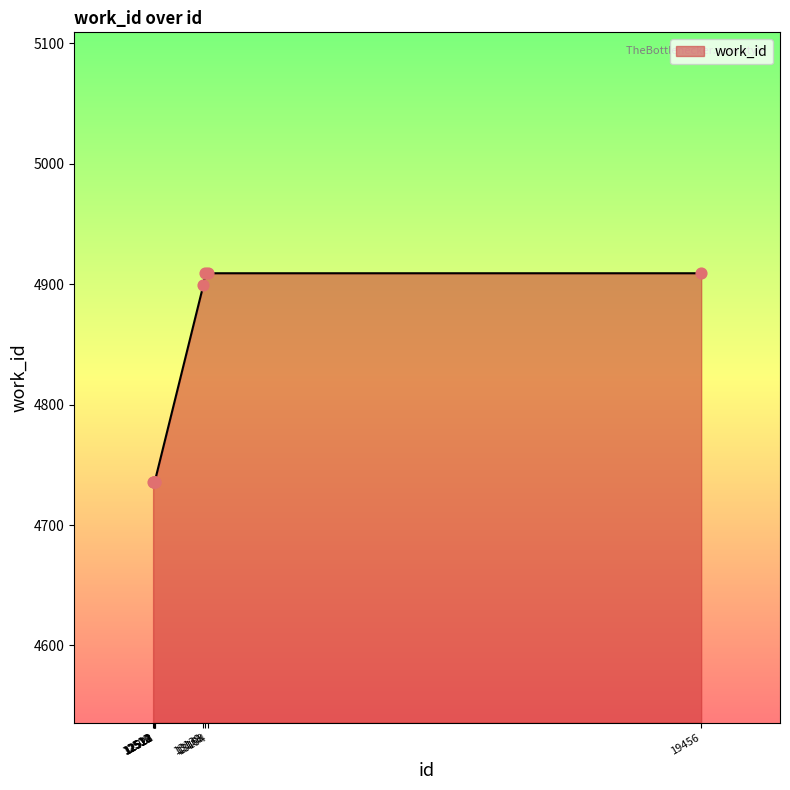

What is the difference between the maximum and minimum values?

173